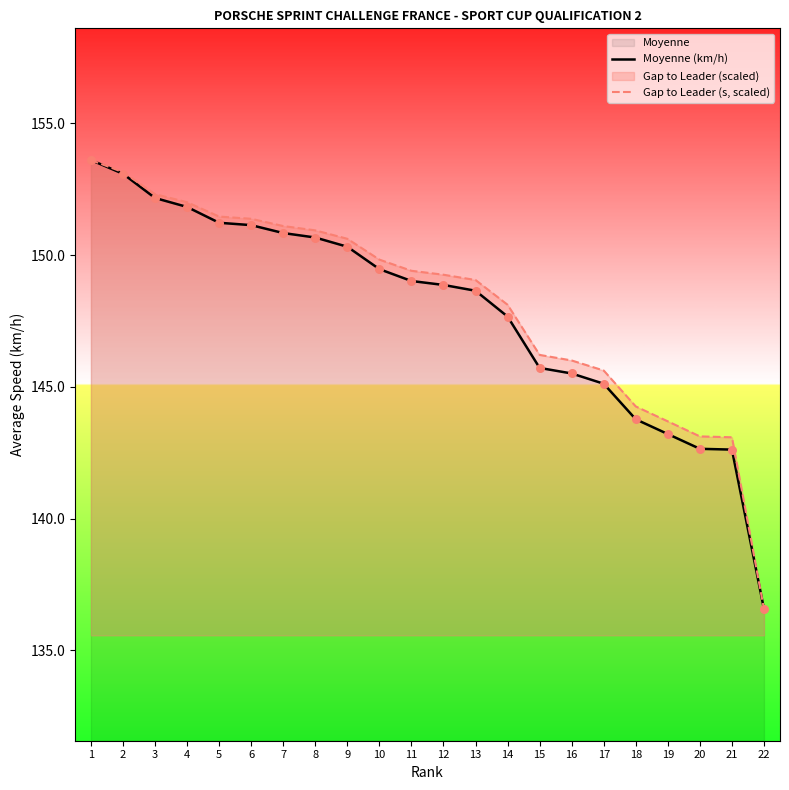

Which series reaches the maximum Y coordinate?

Moyenne (km/h)